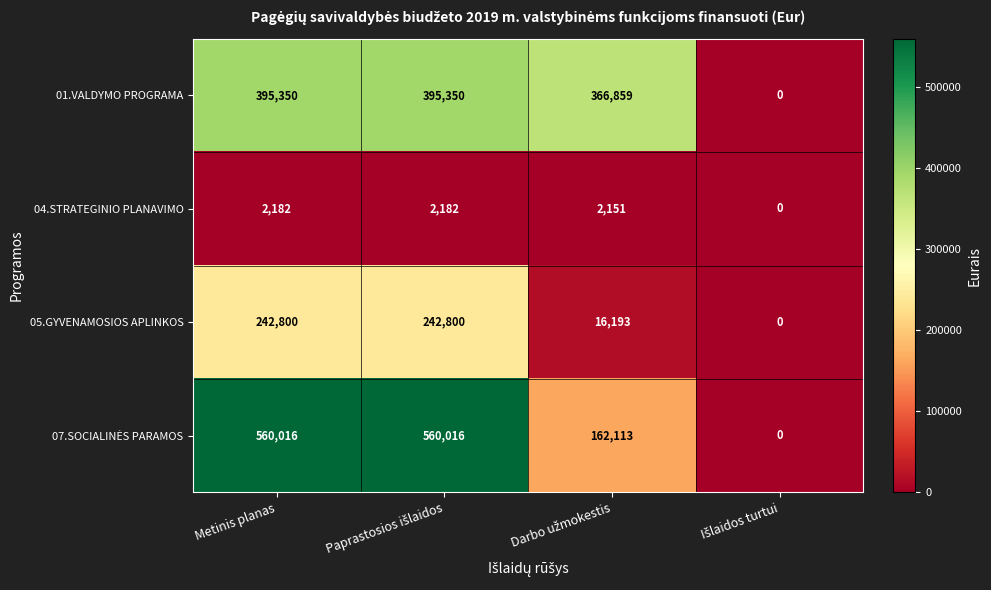

What is the greatest value displayed?

560016